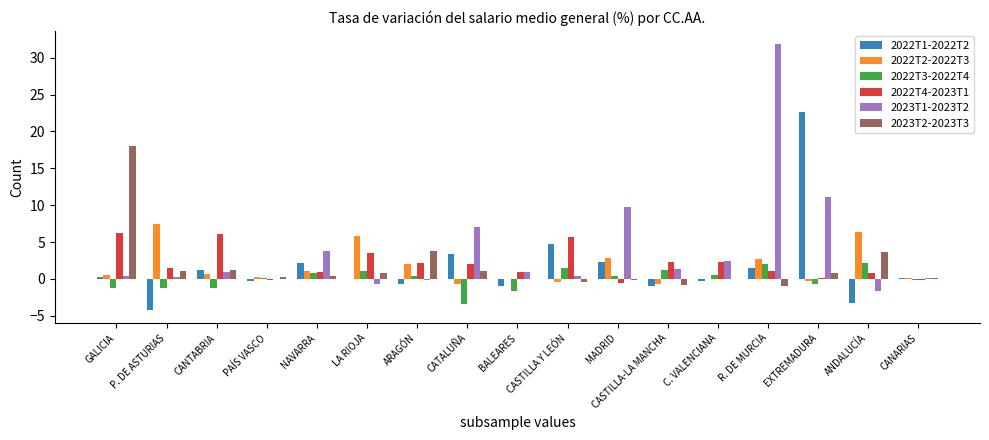

The 2023T2-2023T3 series shows 5.5 at ANDALUCÍA. True or false?

False